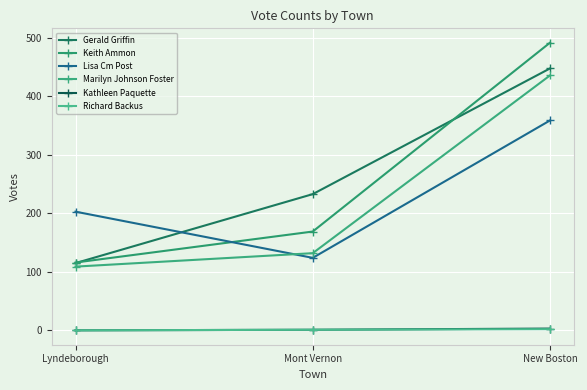

How many categories are shown in the chart?

3